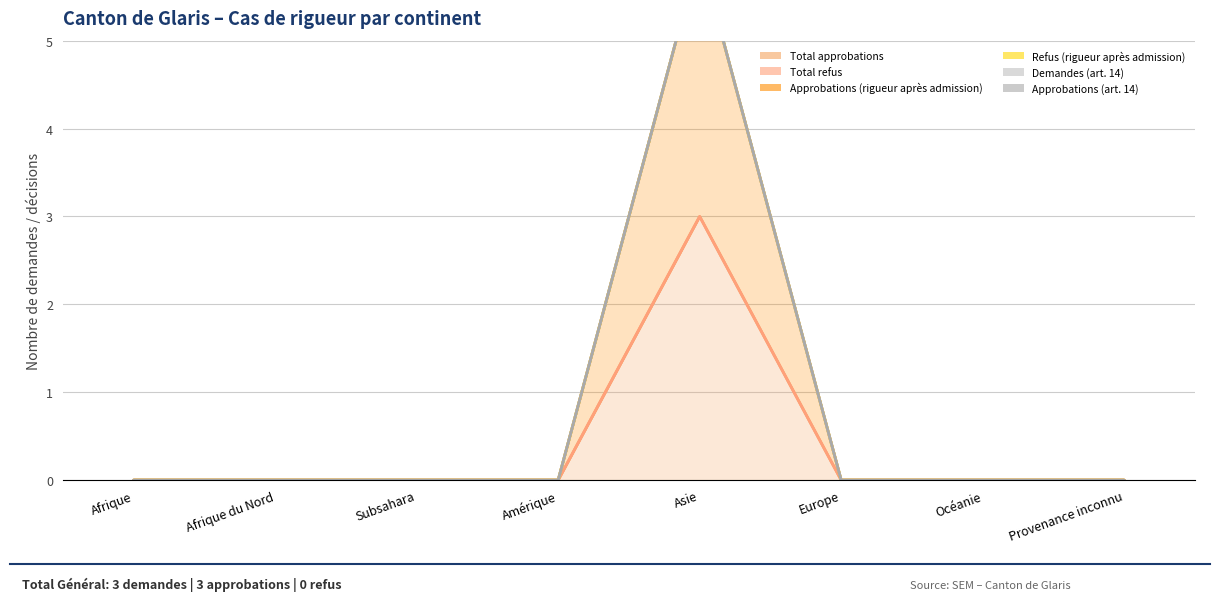

Reading right to left, extract all data points from this chart.

Total approbations: Provenance inconnu=0	Océanie=0	Europe=0	Asie=3	Amérique=0	Subsahara=0	Afrique du Nord=0	Afrique=0
Total refus: Provenance inconnu=0	Océanie=0	Europe=0	Asie=0	Amérique=0	Subsahara=0	Afrique du Nord=0	Afrique=0
Approbations (rigueur après admission): Provenance inconnu=0	Océanie=0	Europe=0	Asie=3	Amérique=0	Subsahara=0	Afrique du Nord=0	Afrique=0
Refus (rigueur après admission): Provenance inconnu=0	Océanie=0	Europe=0	Asie=0	Amérique=0	Subsahara=0	Afrique du Nord=0	Afrique=0
Demandes (art. 14): Provenance inconnu=0	Océanie=0	Europe=0	Asie=0	Amérique=0	Subsahara=0	Afrique du Nord=0	Afrique=0
Approbations (art. 14): Provenance inconnu=0	Océanie=0	Europe=0	Asie=0	Amérique=0	Subsahara=0	Afrique du Nord=0	Afrique=0